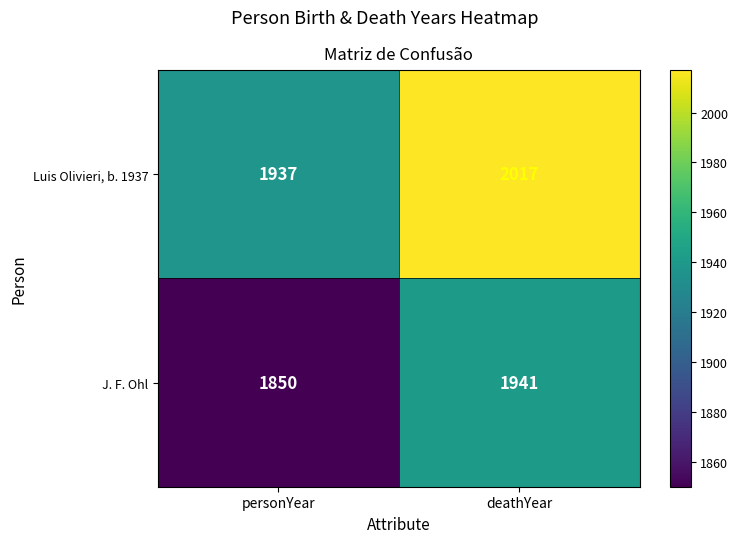

At deathYear, list the series in order from largest to smallest.

Luis Olivieri, b. 1937, J. F. Ohl